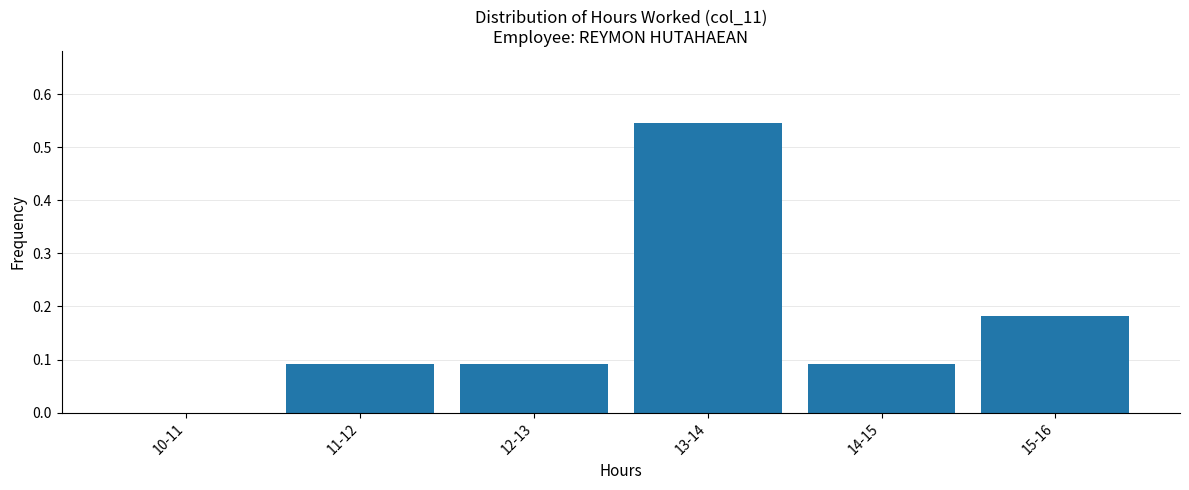

What is the change in value from 11-12 to 15-16?

+0.1